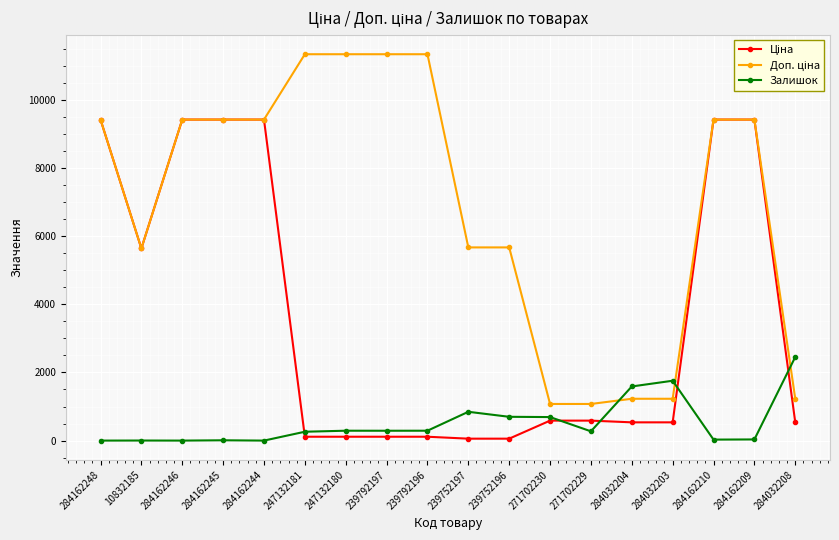

Is it true that Залишок equals -968.0 at 284162244?

False